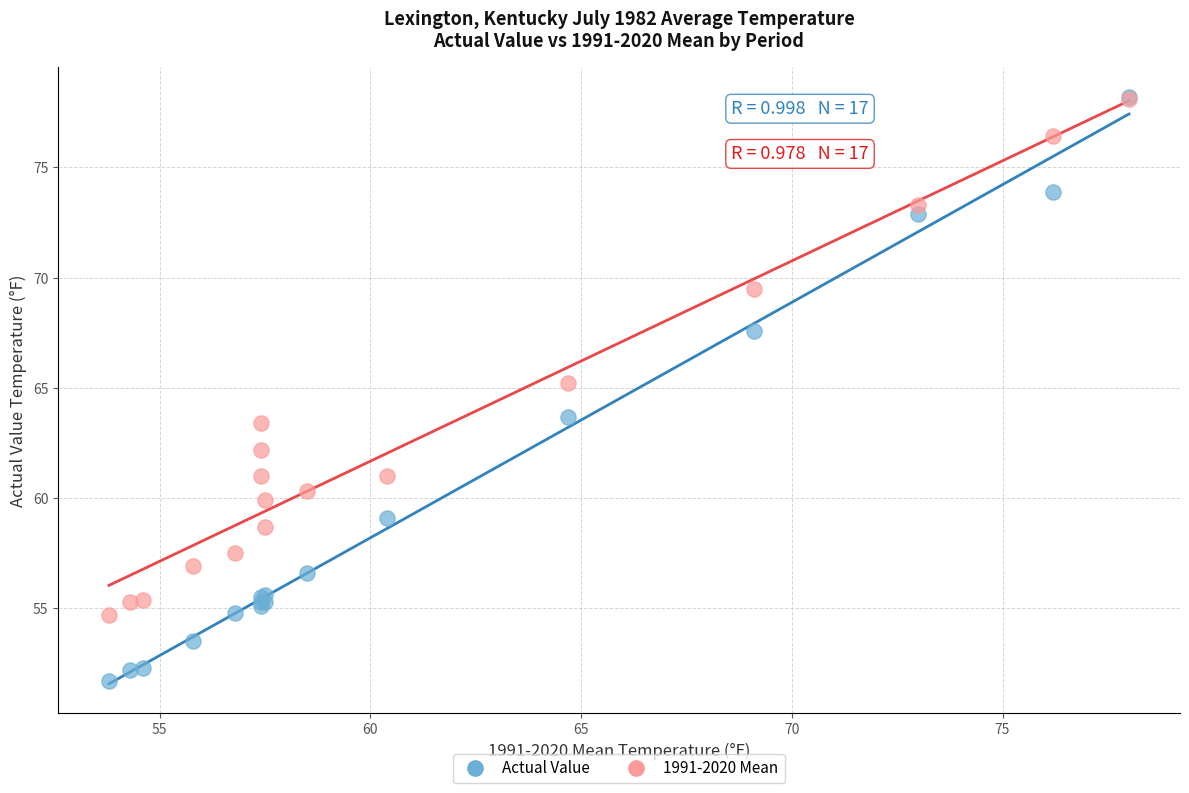

What are all the series names shown in the legend?

Actual Value, 1991-2020 Mean